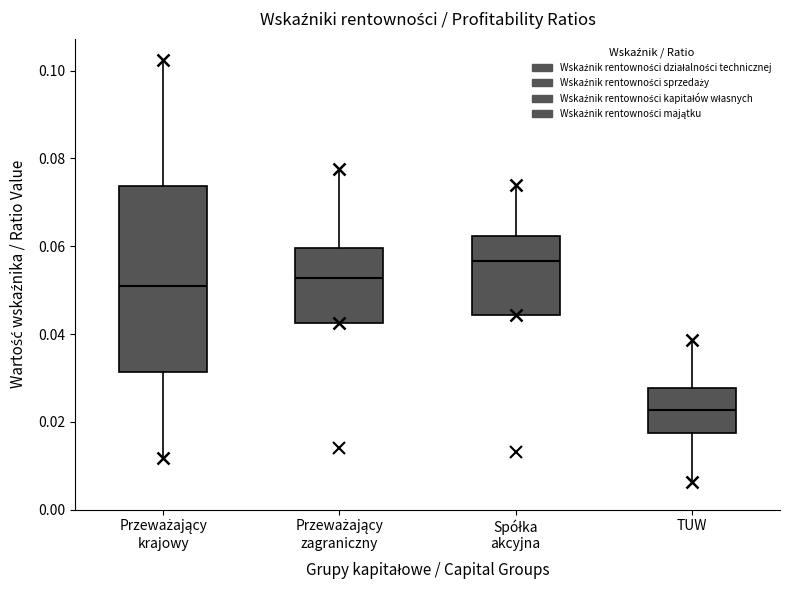

Reading left to right, read every box against the y-axis: the position of its median line, the range the box covers, and the ends of its whiskers. The values are not printed on the chart, so give them approximately, as read against the axis.

Przeważający krajowy: median 0.050, box 0.032 to 0.074, whiskers 0.012 to 0.102
Przeważający zagraniczny: median 0.052, box 0.042 to 0.060, whiskers 0.042 to 0.078
Spółka akcyjna: median 0.056, box 0.044 to 0.062, whiskers 0.044 to 0.074
TUW: median 0.022, box 0.018 to 0.028, whiskers 0.006 to 0.038